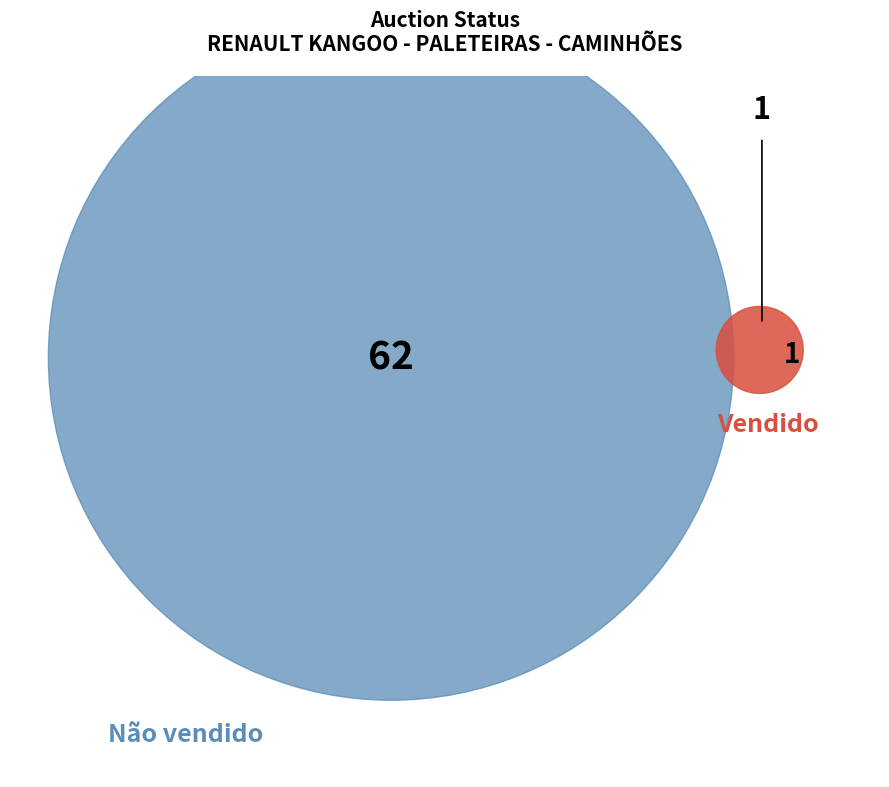

What percentage is NOT represented by Não vendido?

1.6%